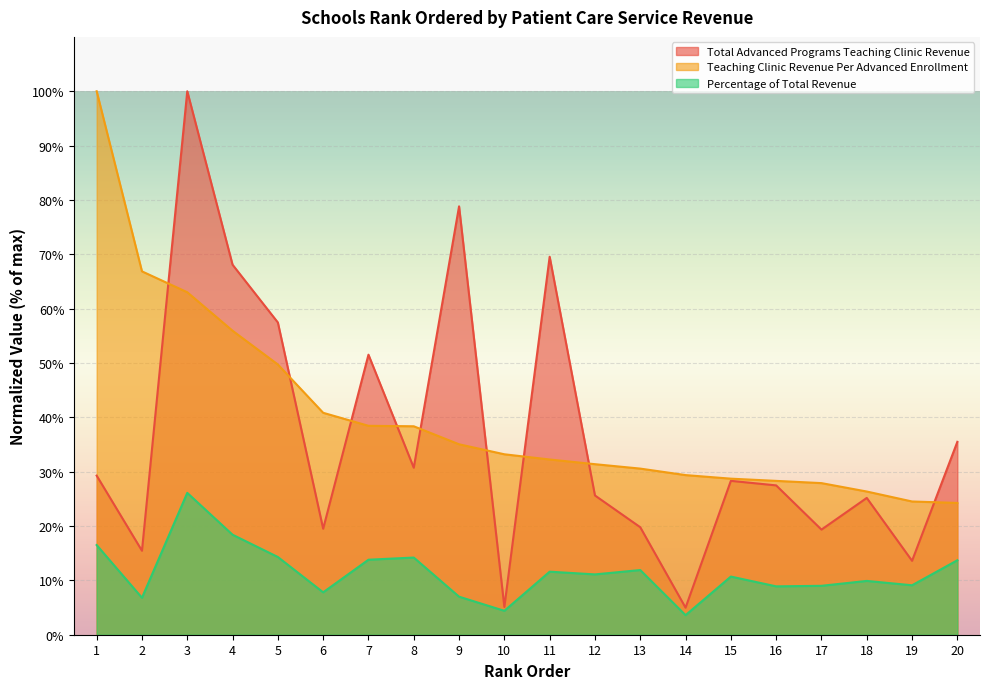

How many lines are shown in the chart?

3